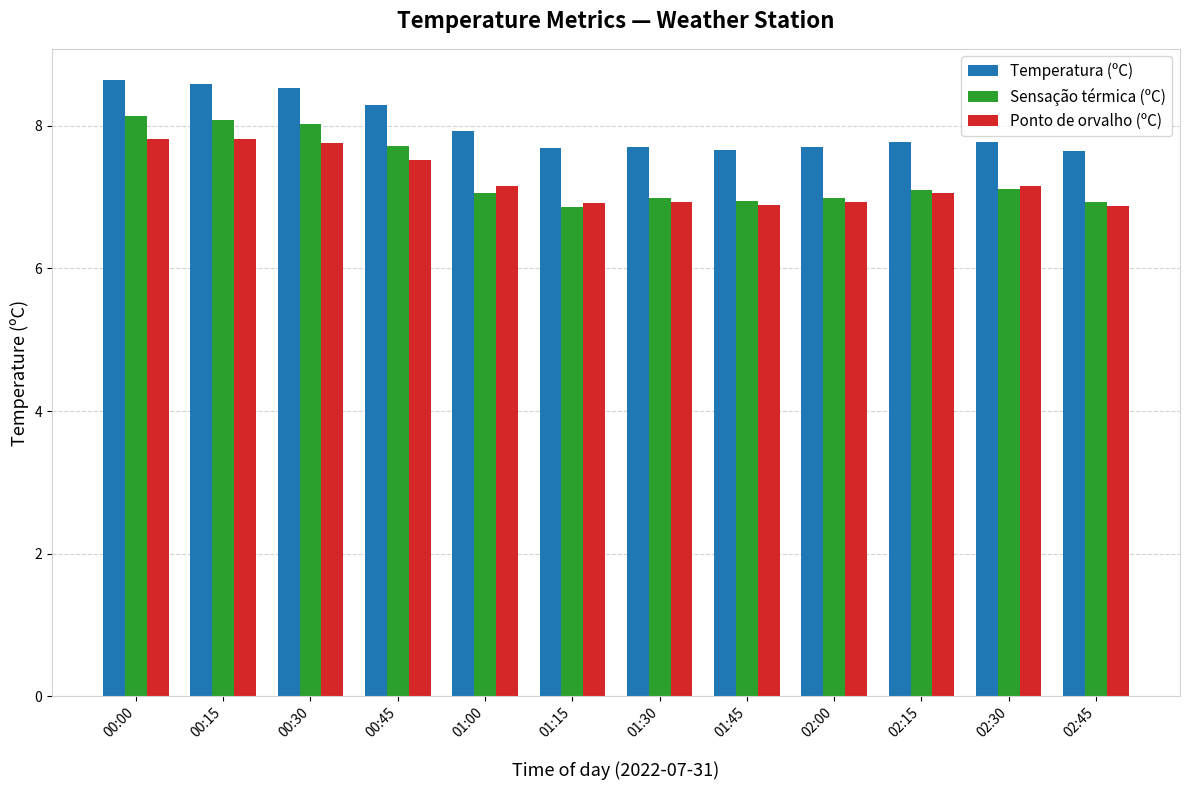

What are all the series names shown in the legend?

Temperatura (ºC), Sensação térmica (ºC), Ponto de orvalho (ºC)